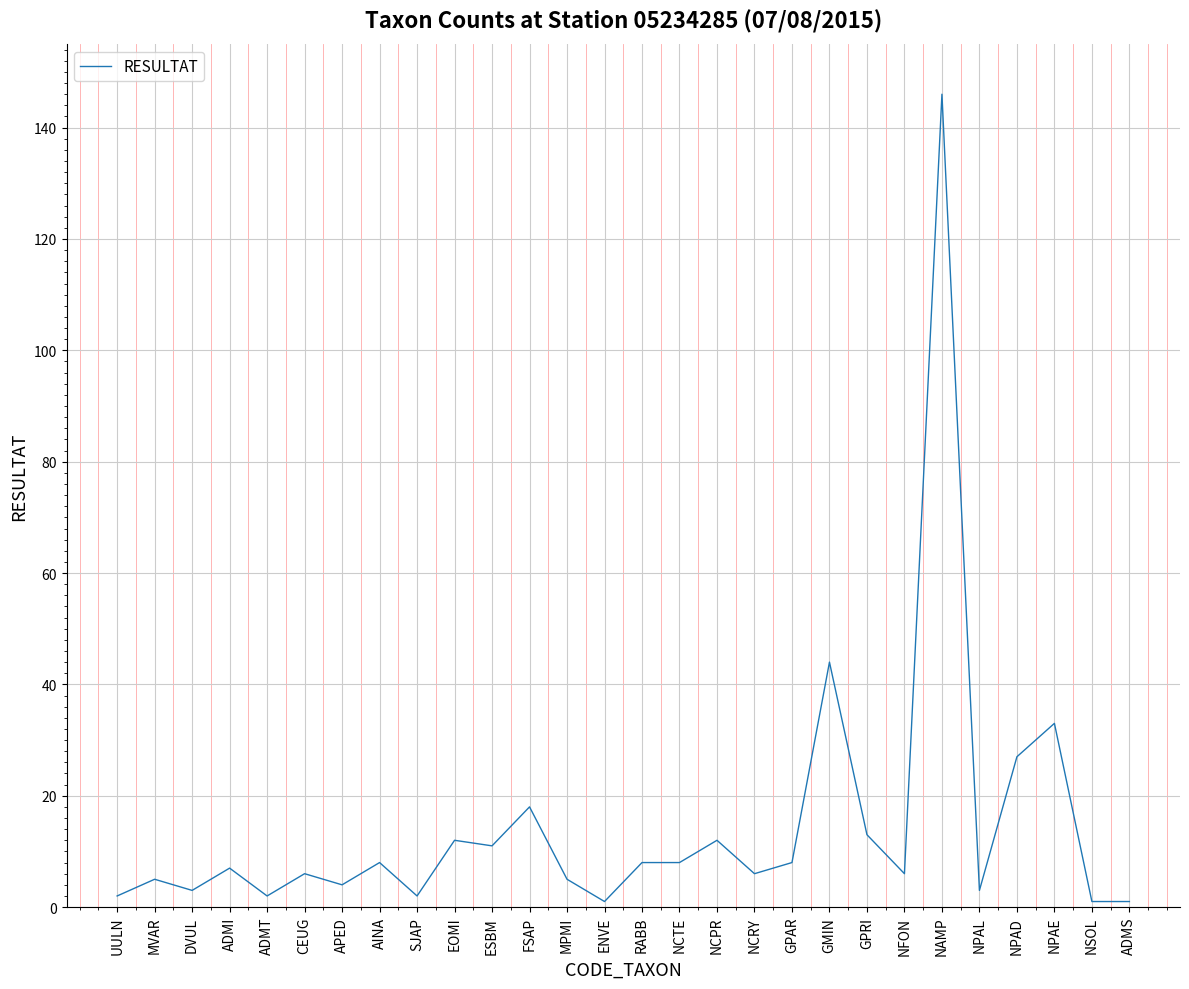

What is the maximum value shown in the chart?

146